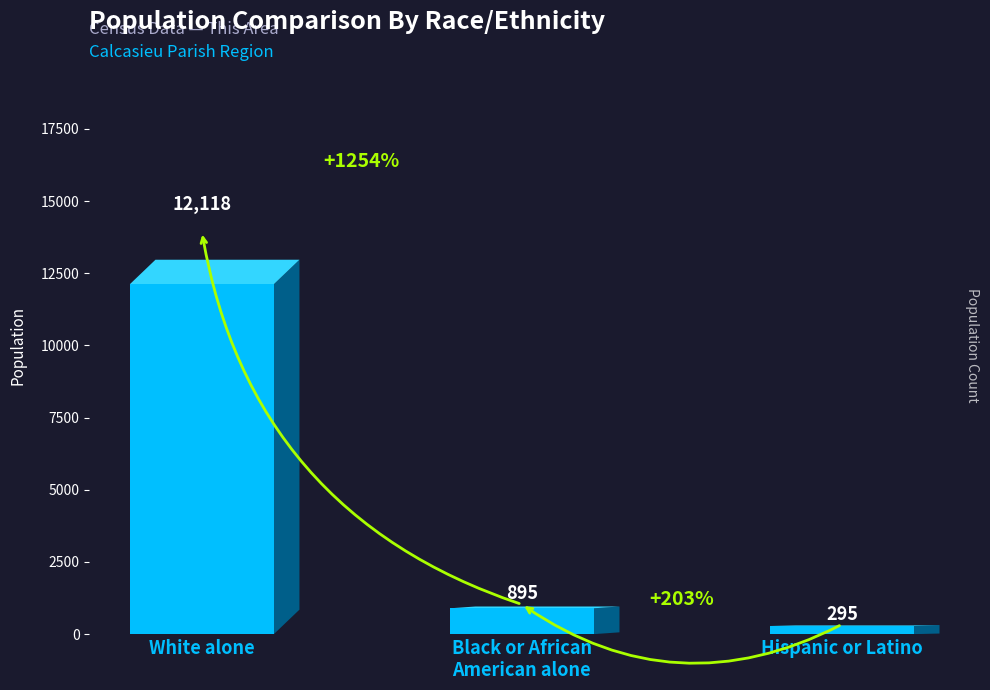

What is the label of the 1st bar from the right?

Hispanic or Latino